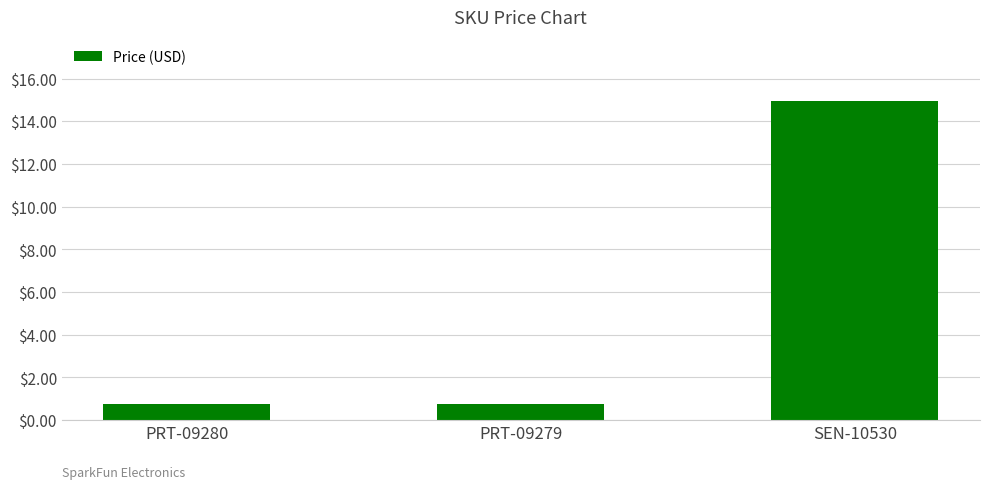

What is the smallest value displayed?

0.8